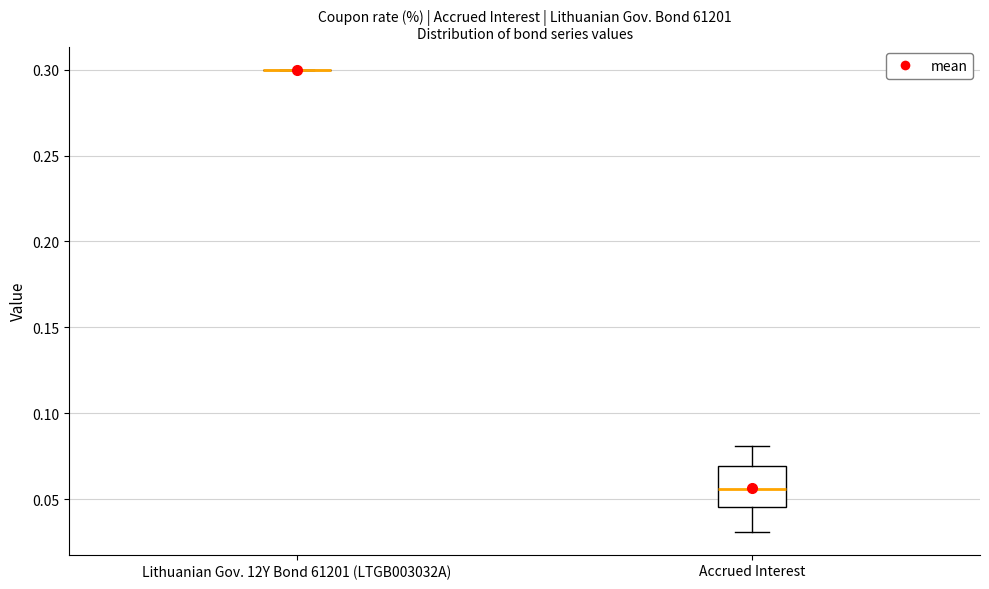

Comparing the boxes themselves (not the whiskers), which one is the tallest?

Accrued Interest